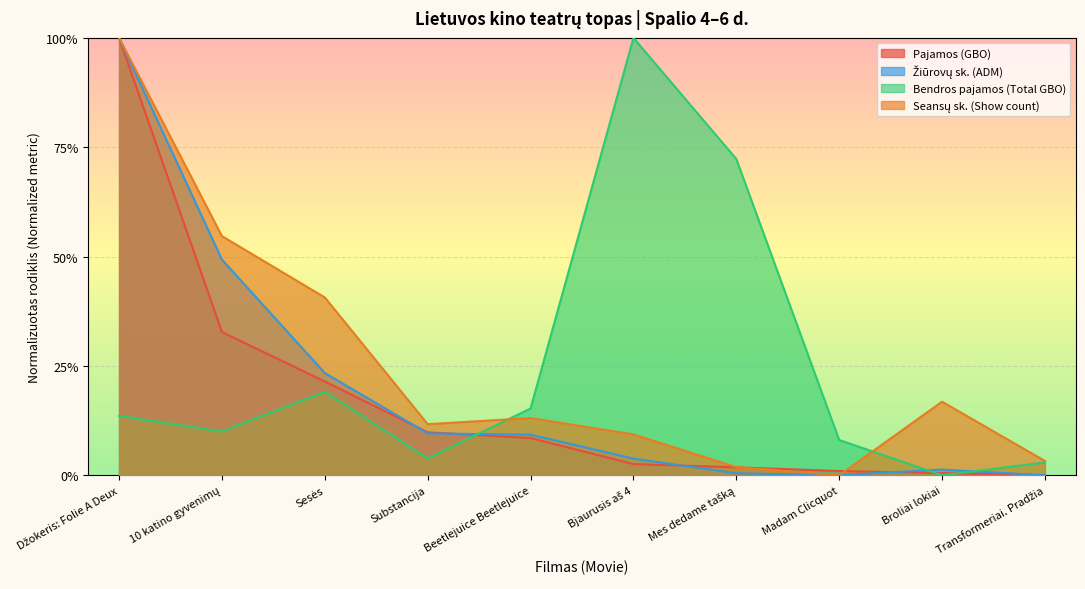

What is the sum of the Bendros pajamos (Total GBO) values at Sesės and Transformeriai. Pradžia?

0.2